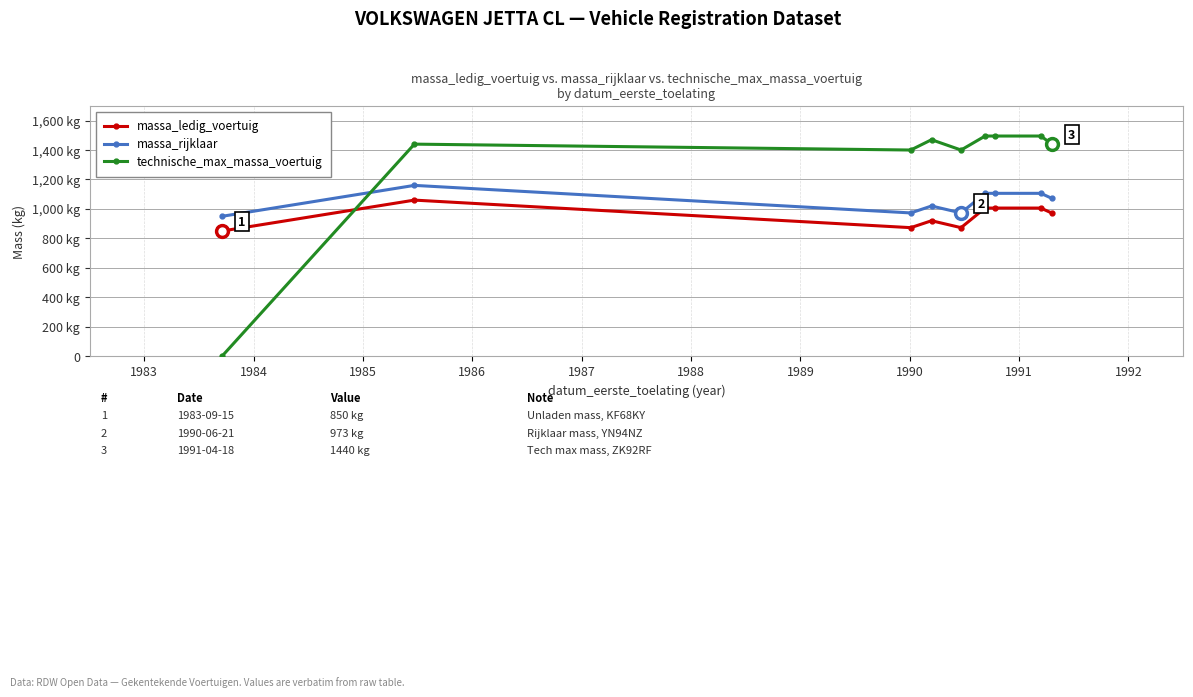

What are all the series names shown in the legend?

massa_ledig_voertuig, massa_rijklaar, technische_max_massa_voertuig